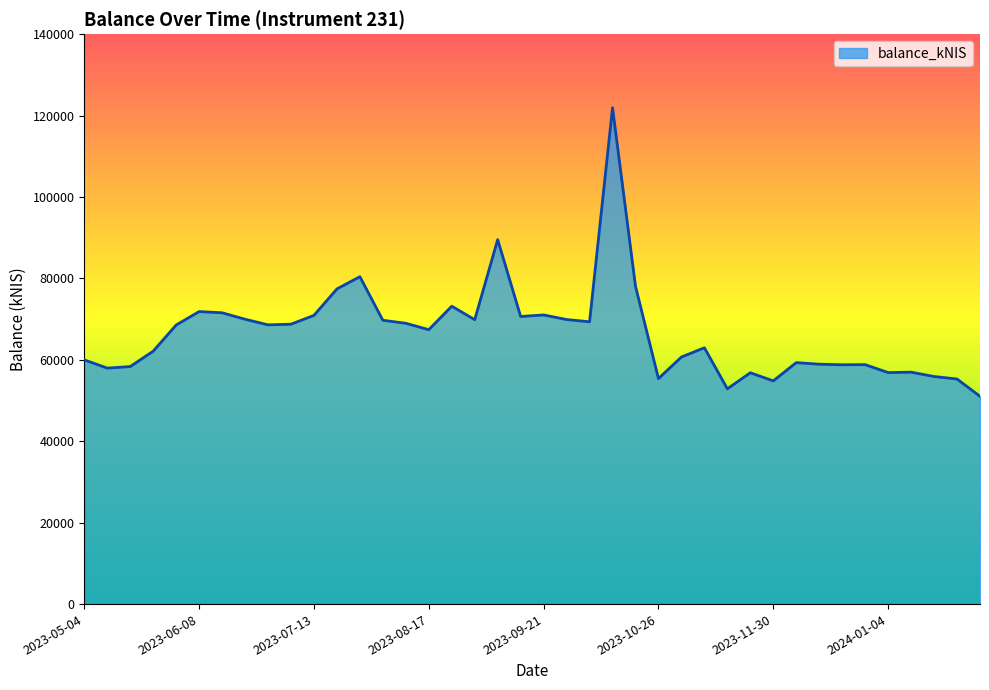

What is the maximum value shown in the chart?

121919.9